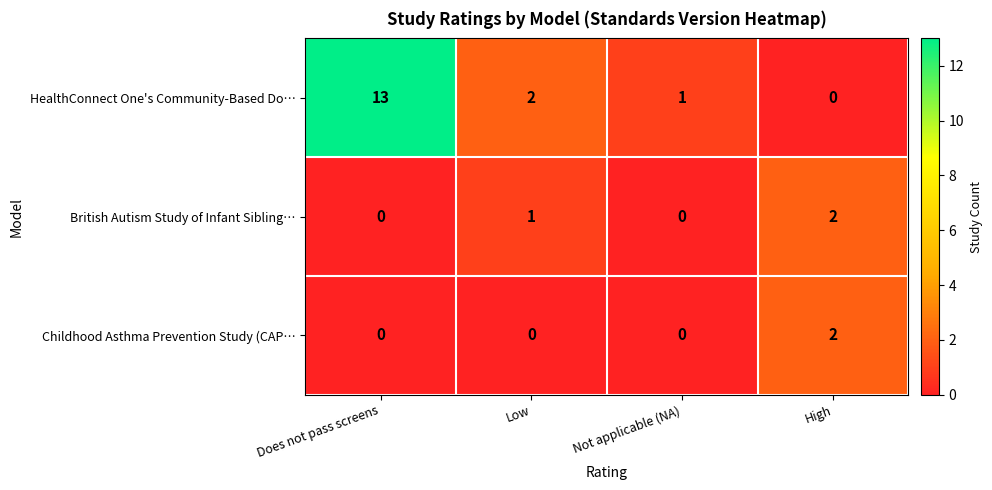

Count the Childhood Asthma Prevention Study (CAP… values in the range 0 to 2.

4